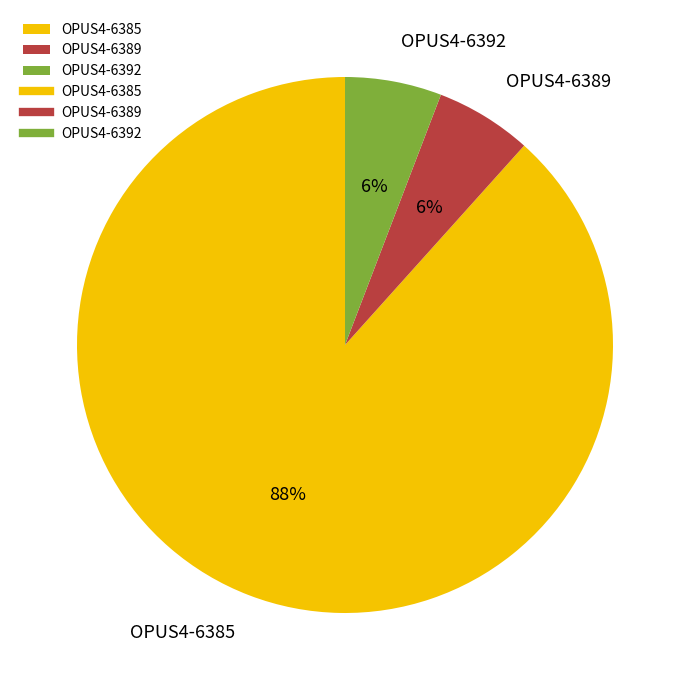

What percentage is the OPUS4-6392 slice, to the nearest percent?

6%